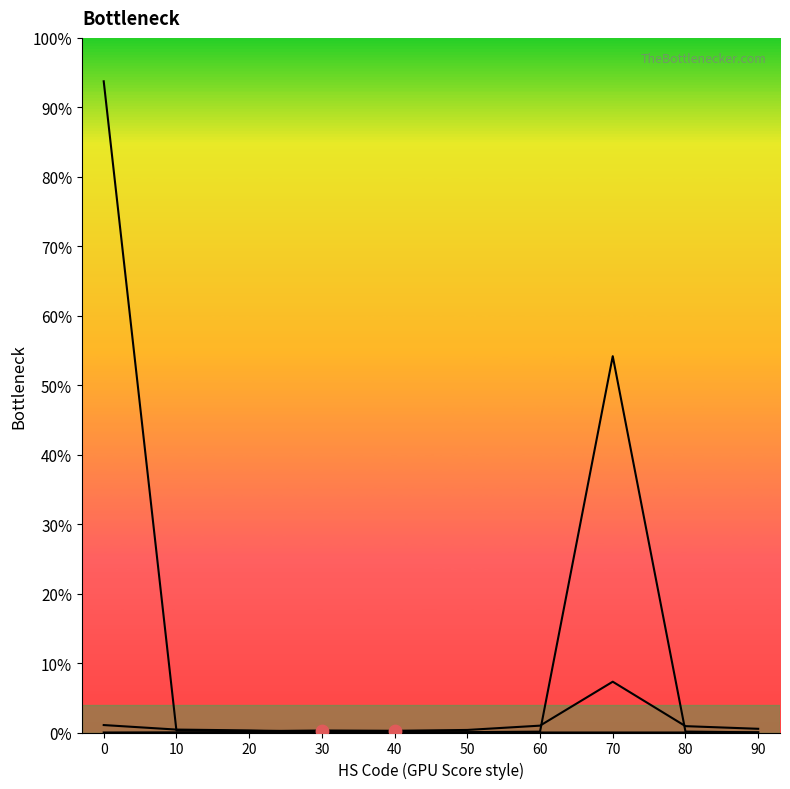

Which series has the largest Y range (max minus min)?

Value-Year